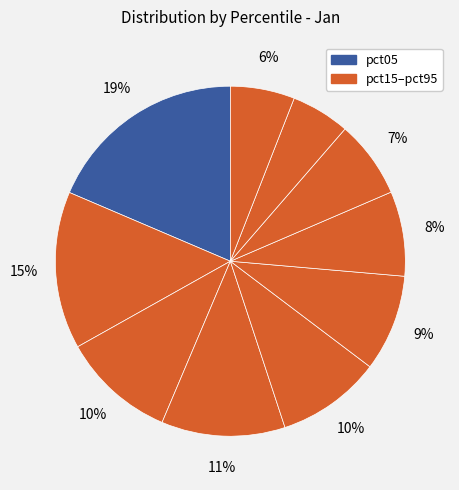

To the nearest percent, what is the difference between the largest and smallest slice percentages?

13%